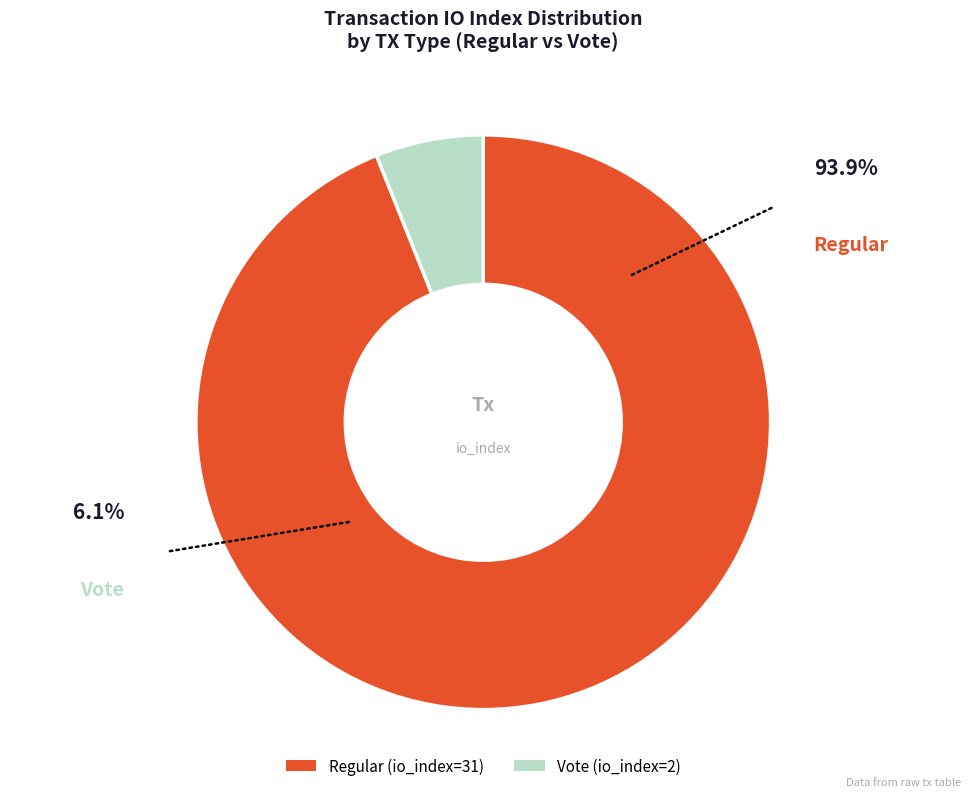

True or false: Regular (io_index=31) accounts for 94% of the total.

True